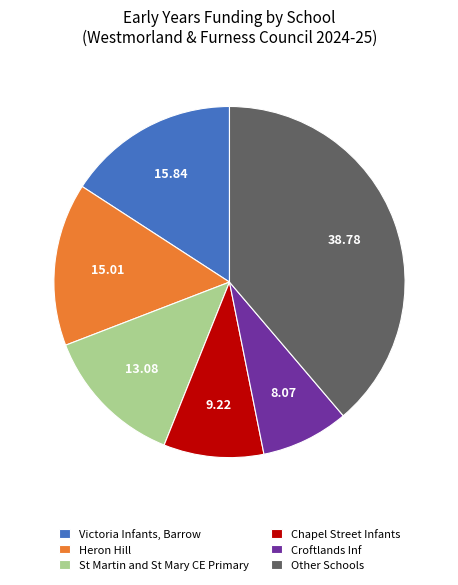

Between Other Schools and Victoria Infants, Barrow, which is larger?

Other Schools